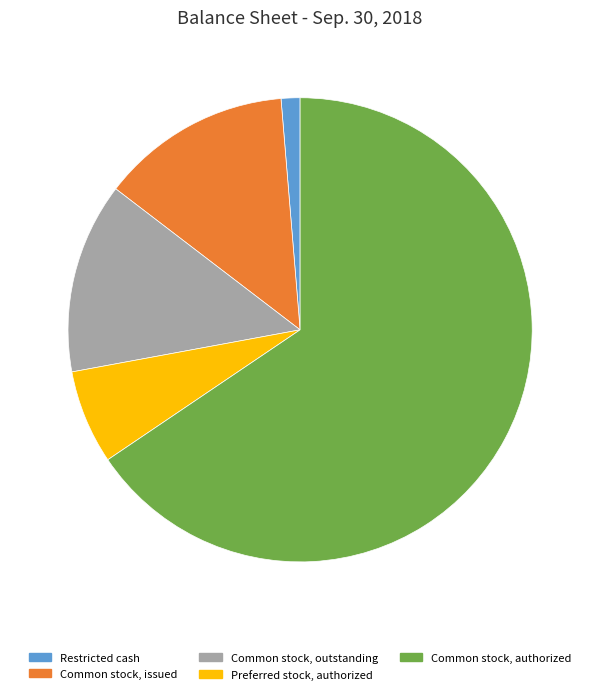

Between Restricted cash and Common stock, authorized, which is larger?

Common stock, authorized